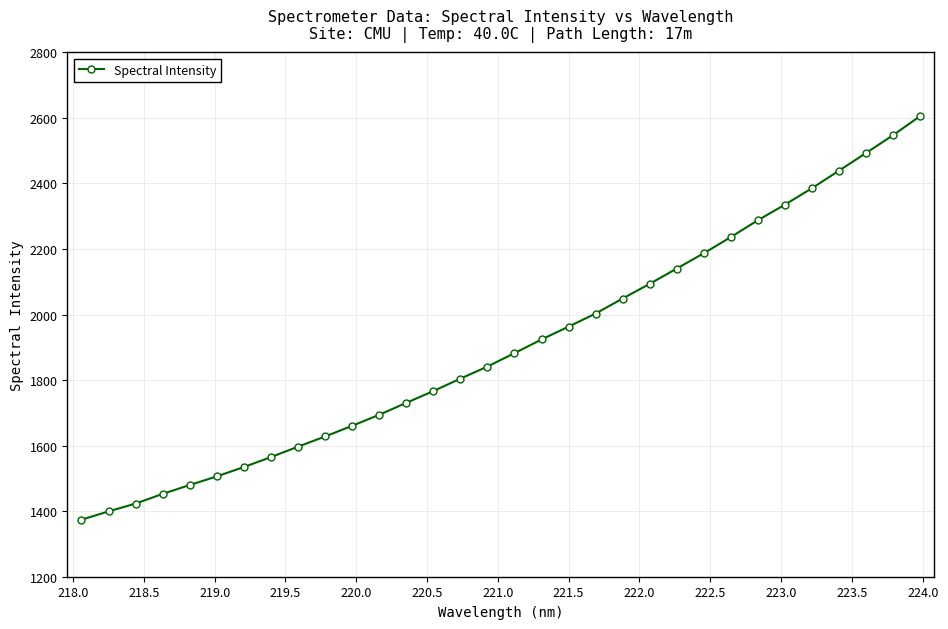

What is the average value?

1907.0